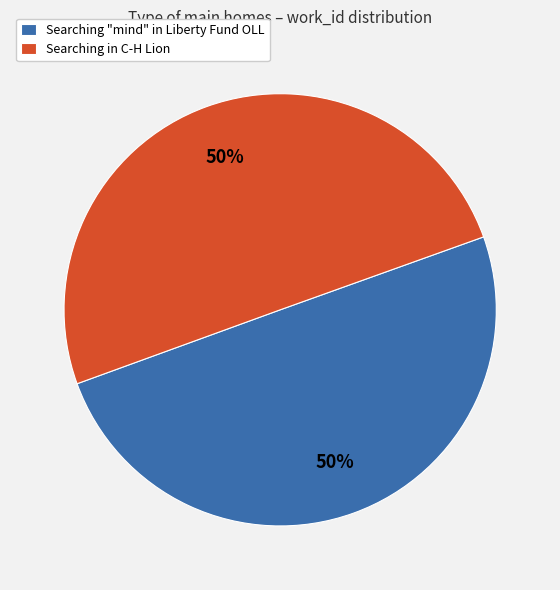

Do Searching "mind" in Liberty Fund OLL and Searching in C-H Lion together represent more than half of the pie?

Yes